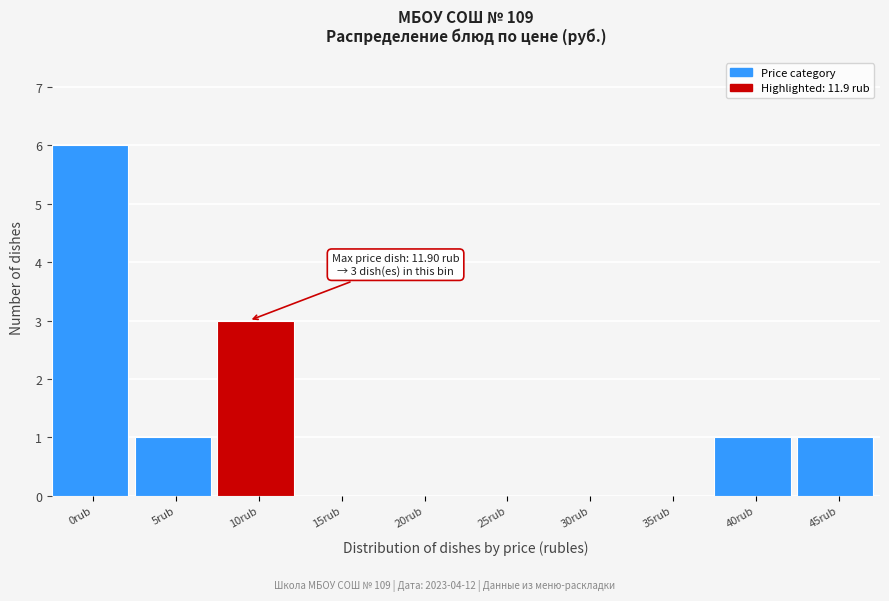

Reading left to right, list all the values displayed in this chart.

0rub=6	5rub=1	10rub=3	15rub=0	20rub=0	25rub=0	30rub=0	35rub=0	40rub=1	45rub=1